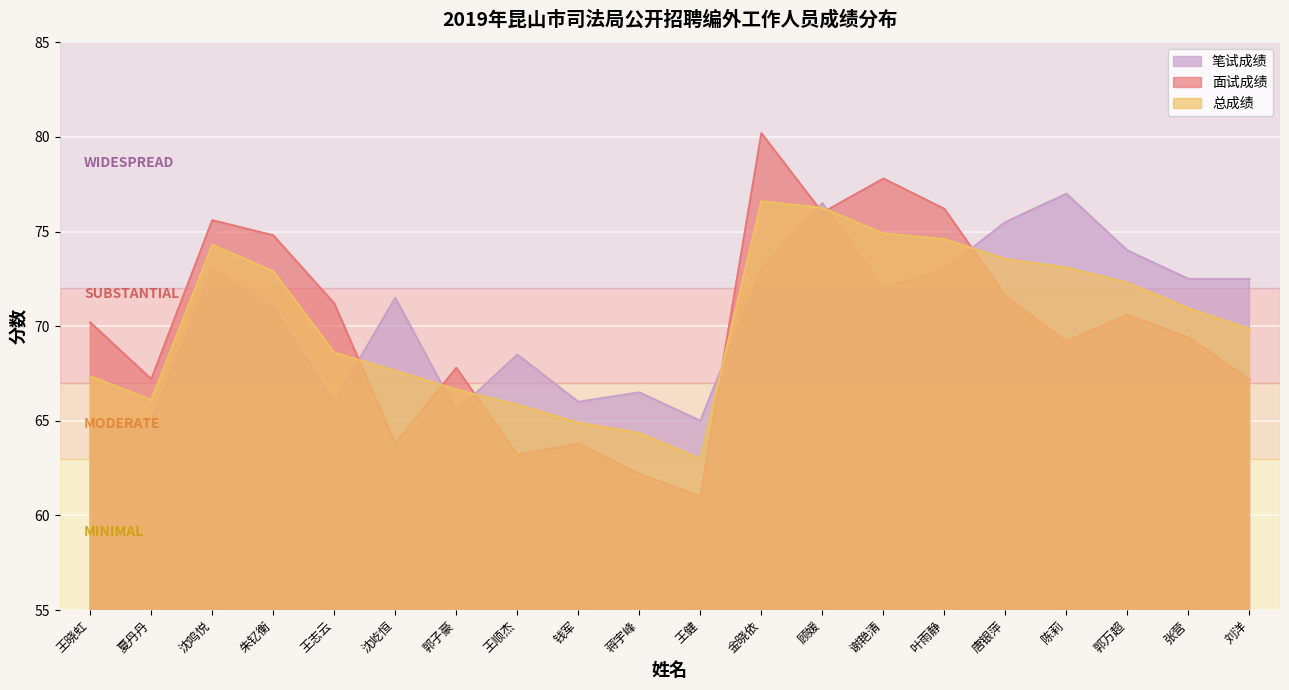

How many series are shown in this chart?

3